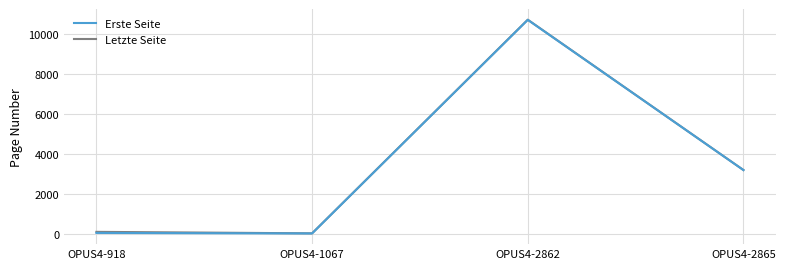

The value of Letzte Seite at OPUS4-2865 is 3182. True or false?

True